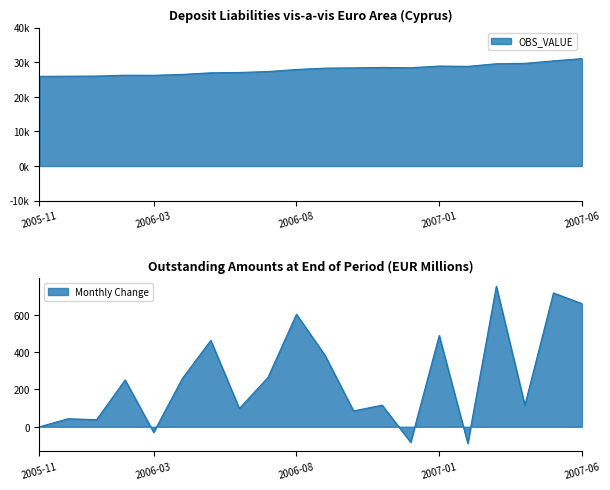

List the labels in order of value, largest first.

2007-06, 2007-05, 2007-04, 2007-03, 2007-01, 2007-02, 2006-11, 2006-12, 2006-10, 2006-09, 2006-08, 2006-07, 2006-06, 2006-05, 2006-04, 2006-02, 2006-03, 2006-01, 2005-12, 2005-11